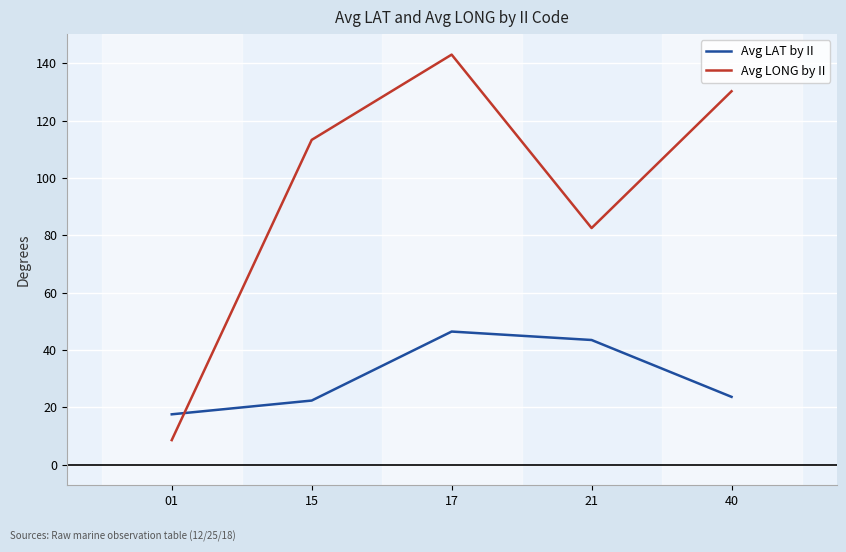

In Avg LONG by II, how many points are lower than both neighbors (excluding endpoints)?

1